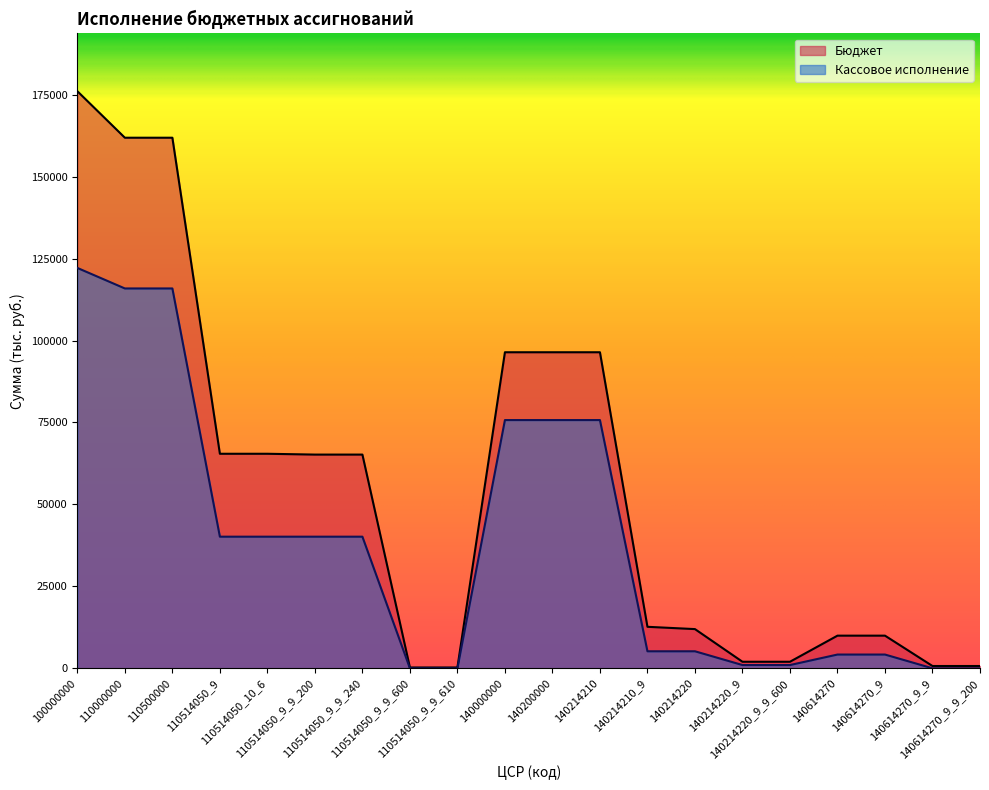

Is it true that Бюджет equals 161872.0 at 110000000?

True